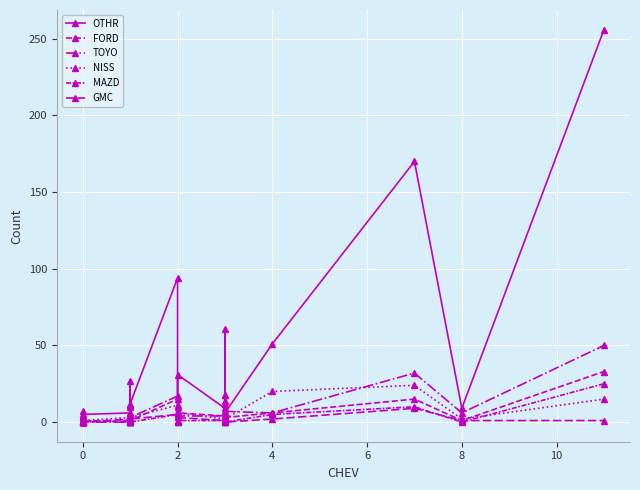

True or false: OTHR and GMC intersect in this chart.

False